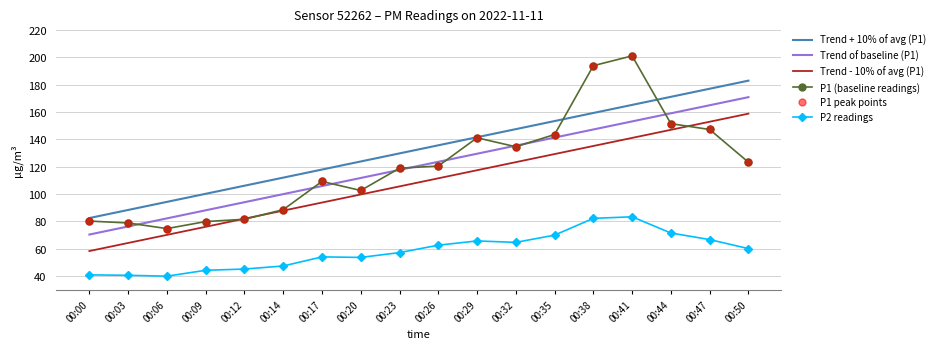

In P1 peak points, how many points are higher than both neighbors (excluding endpoints)?

3